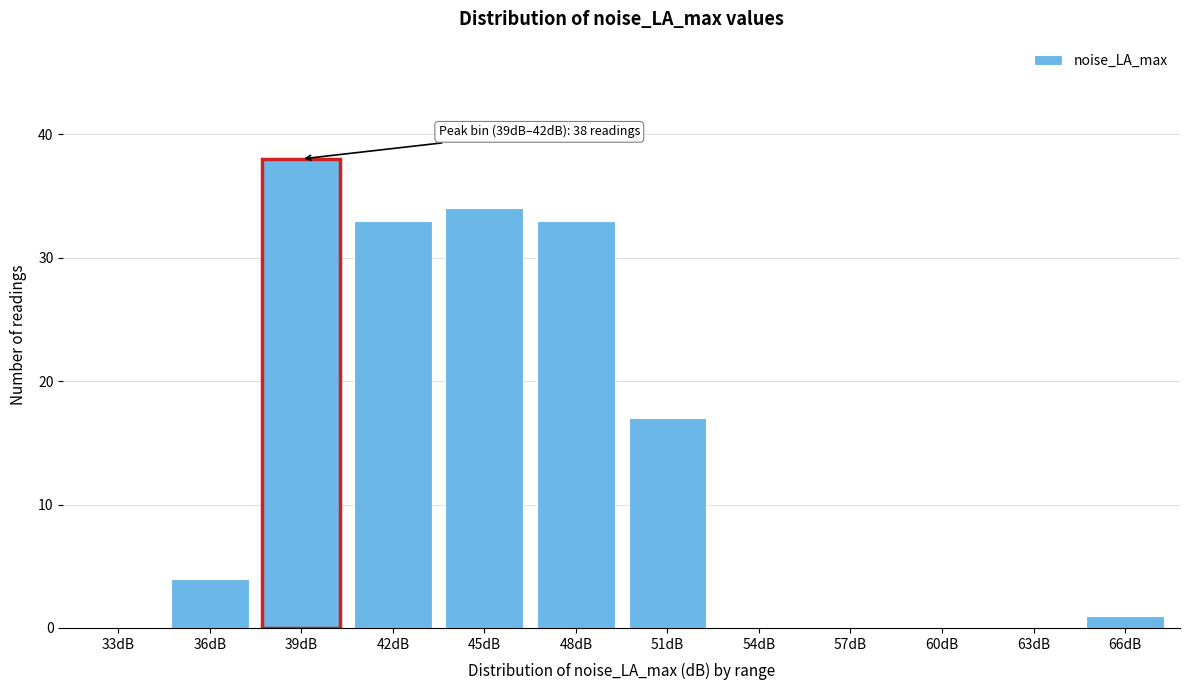

Reading left to right, list all the values displayed in this chart.

33dB=0	36dB=4	39dB=38	42dB=33	45dB=34	48dB=33	51dB=17	54dB=0	57dB=0	60dB=0	63dB=0	66dB=1